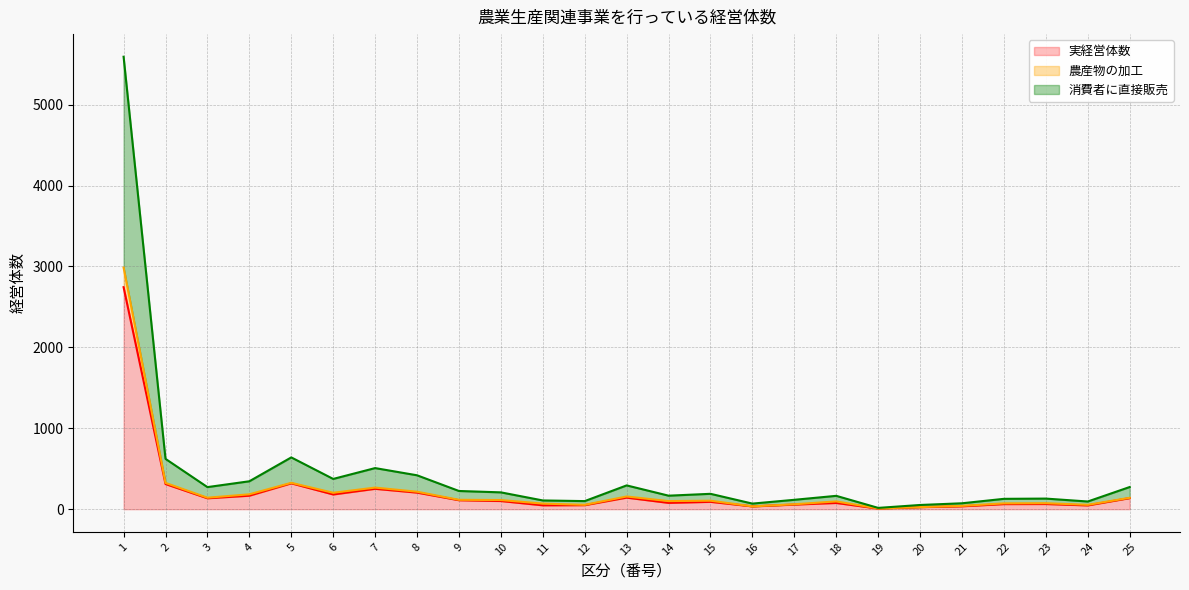

What is the value of the 実経営体数 point at the 14th from the left?

78